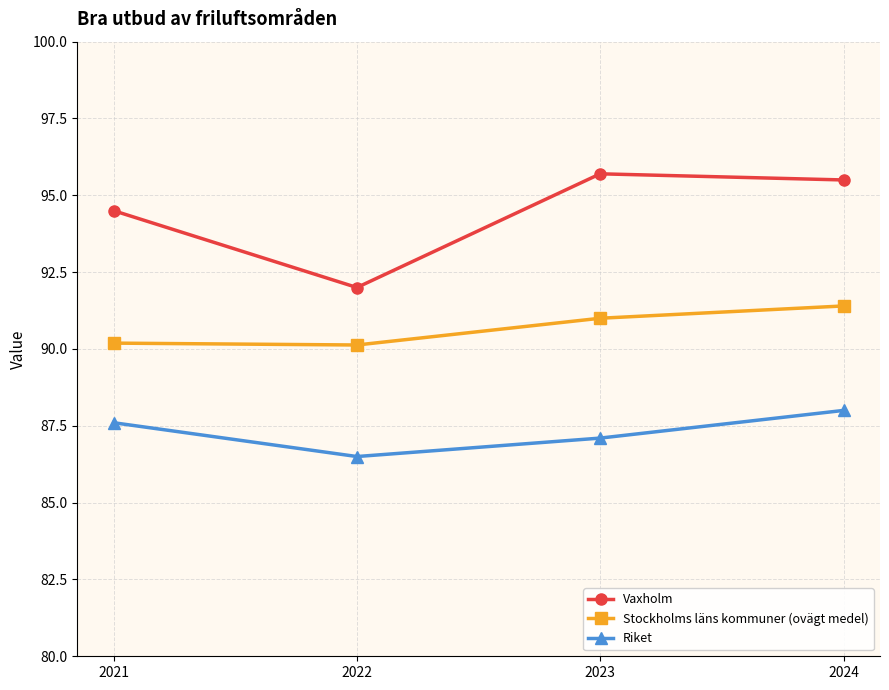

What is the approximate value of Stockholms läns kommuner (ovägt medel) at 2023?

91.0